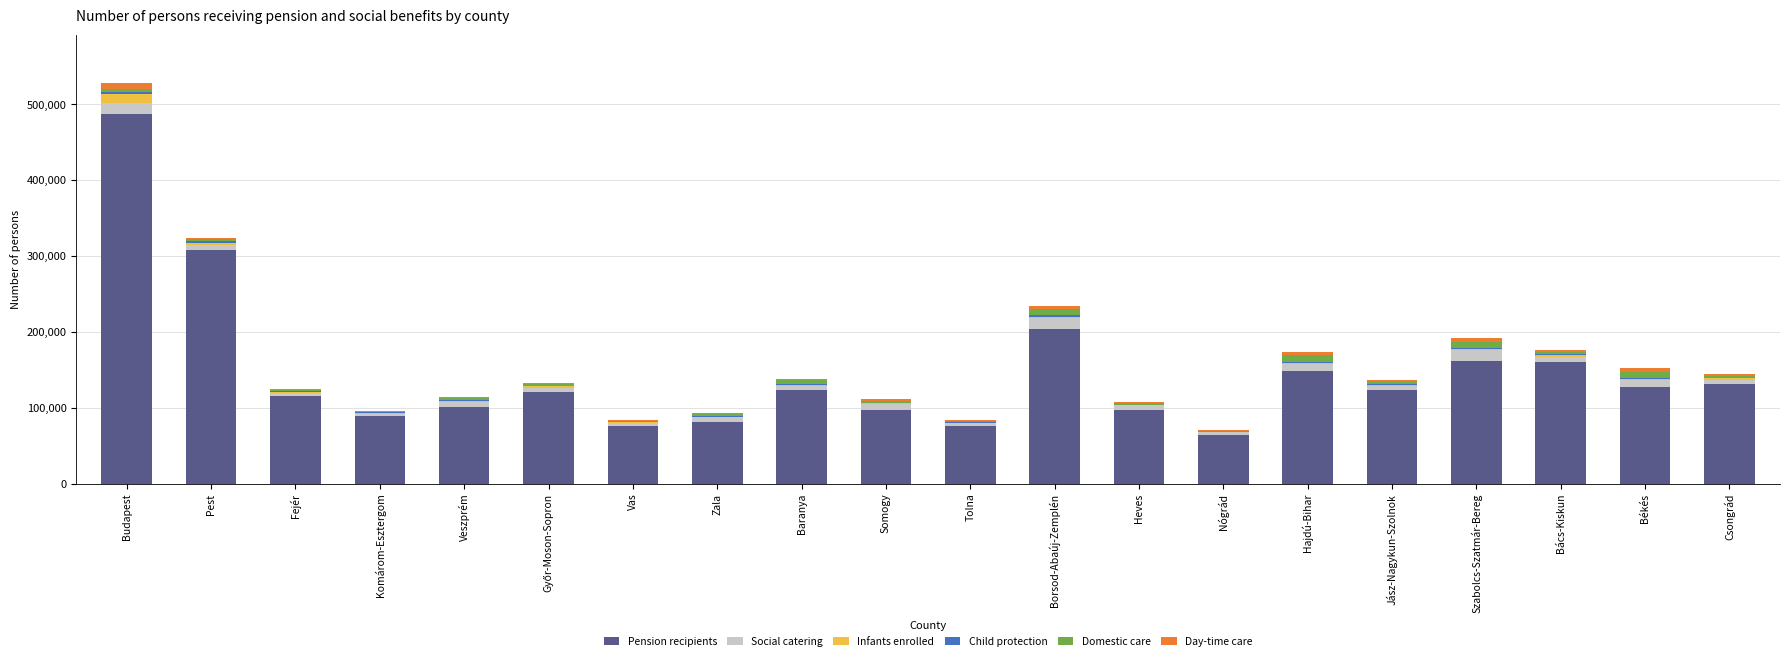

At which category is the sum across all series the highest?

Budapest